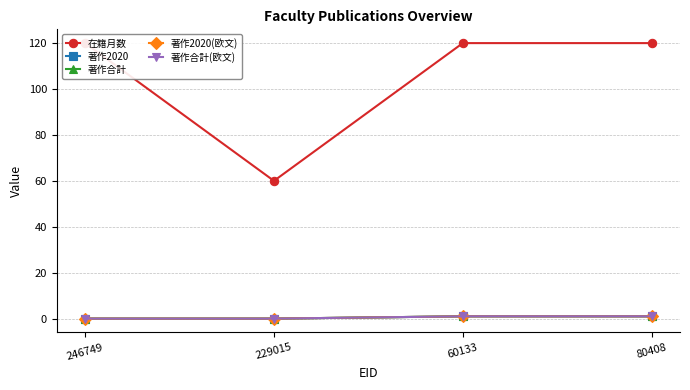

True or false: 在籍月数 and 著作合計(欧文) cross at least once.

False